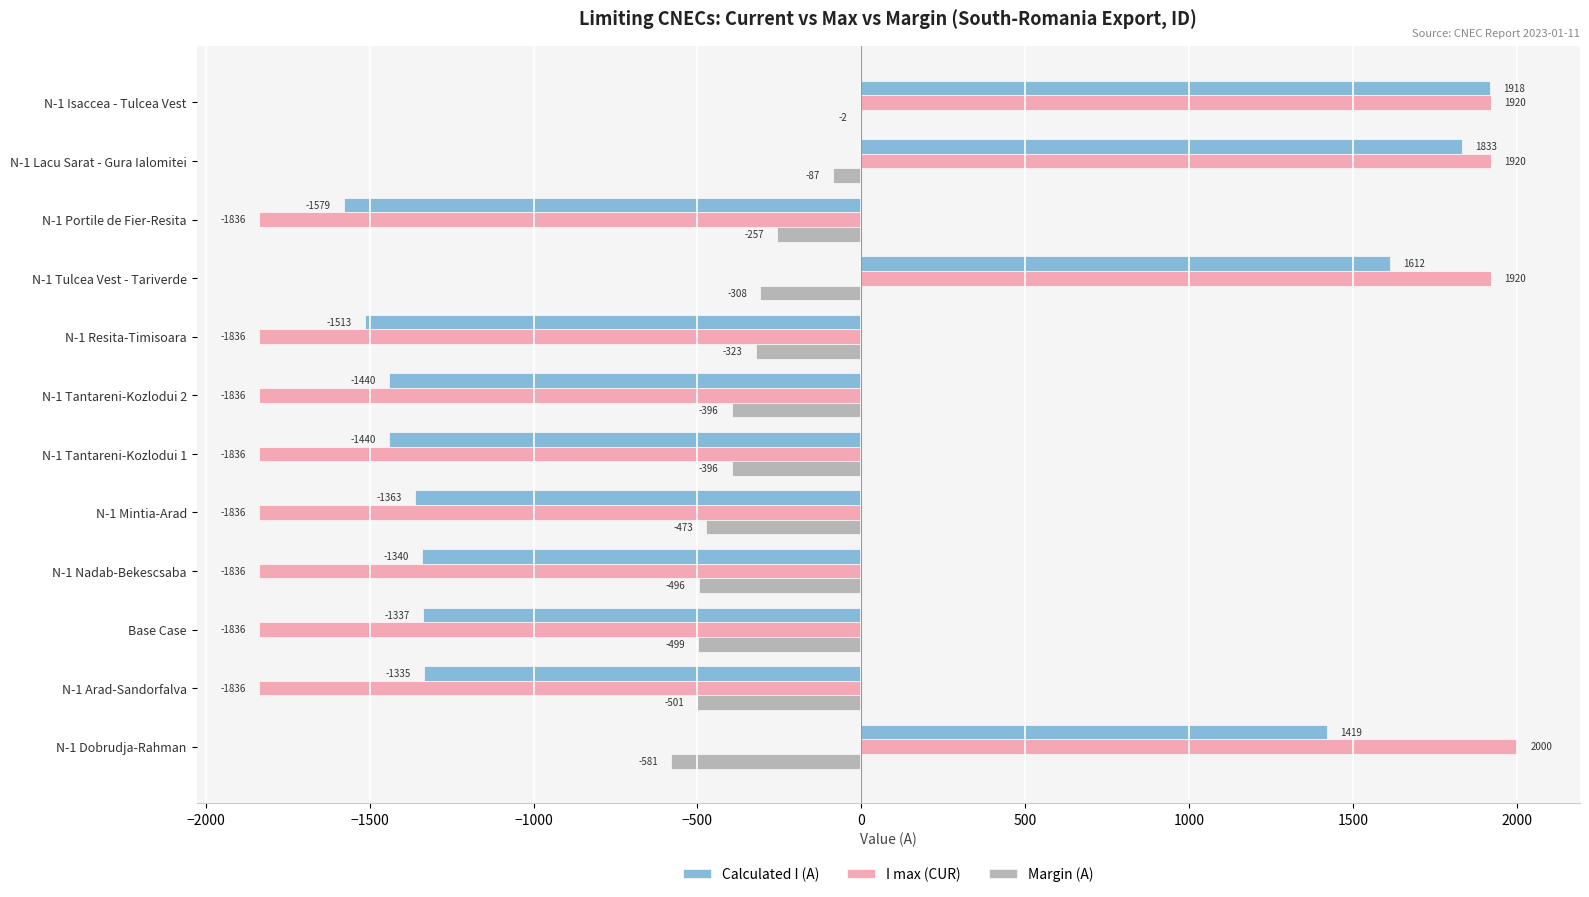

What is the sum of all I max (CUR) values?

-6928